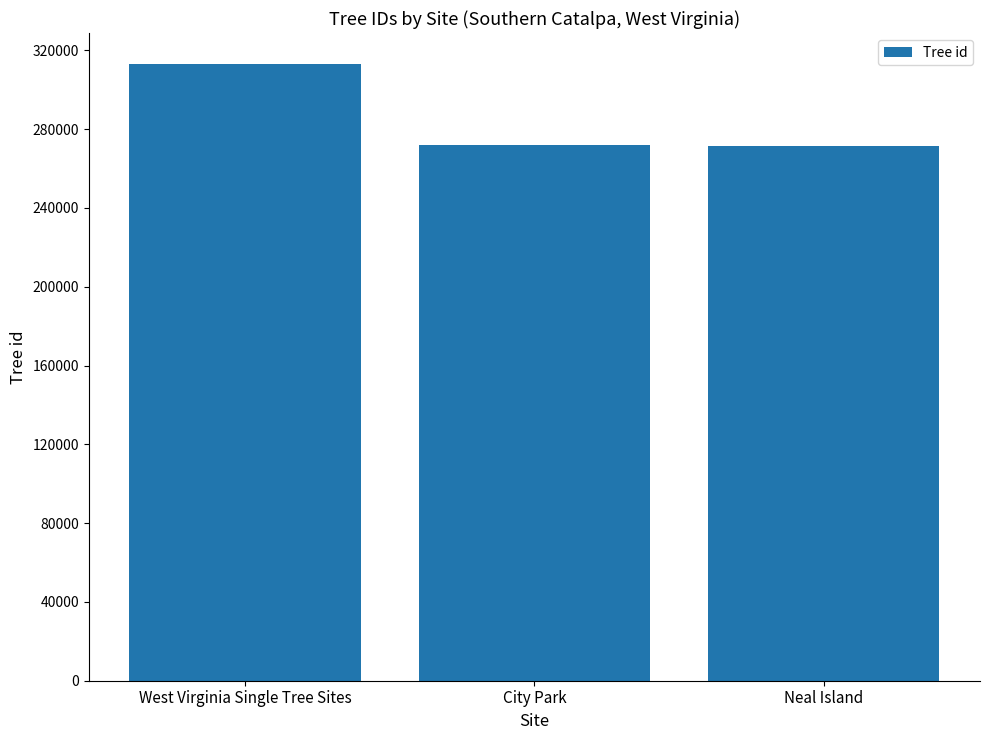

What is the ratio of the value at Neal Island to the value at City Park?

1.0